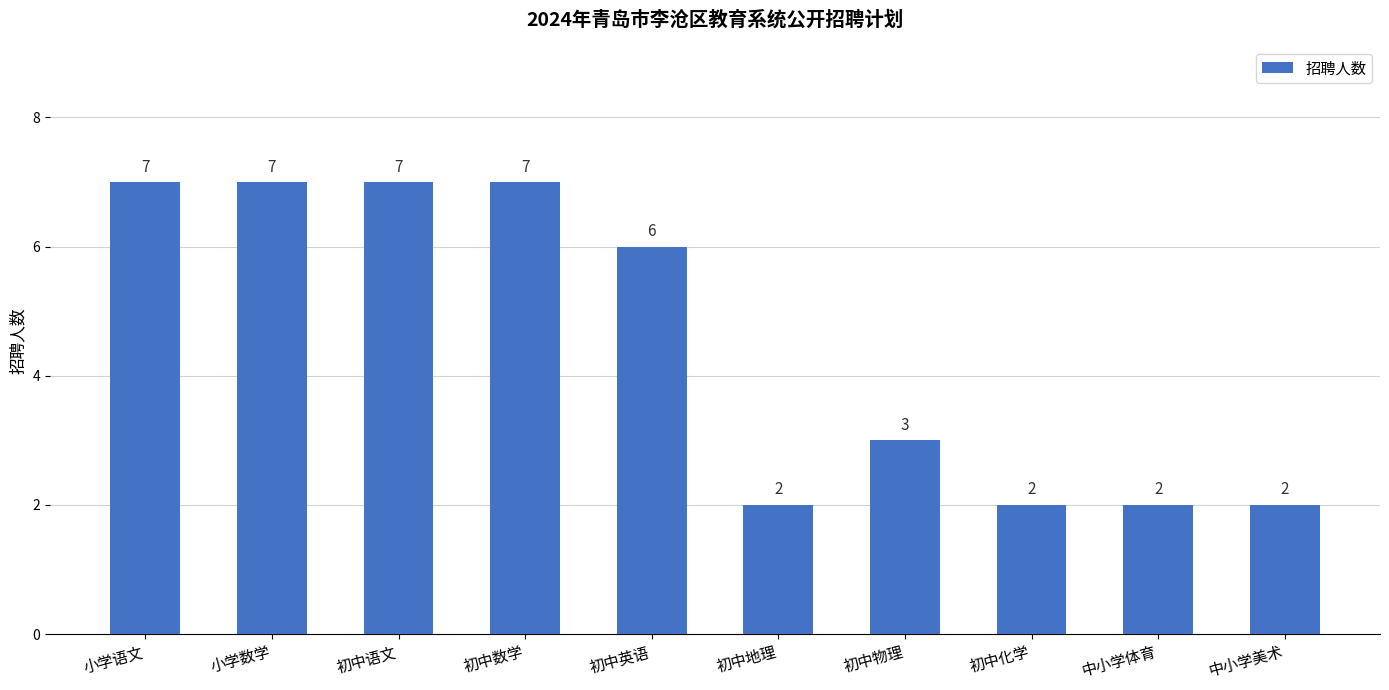

Reading left to right, extract all data points from this chart.

7	7	7	7	6	2	3	2	2	2